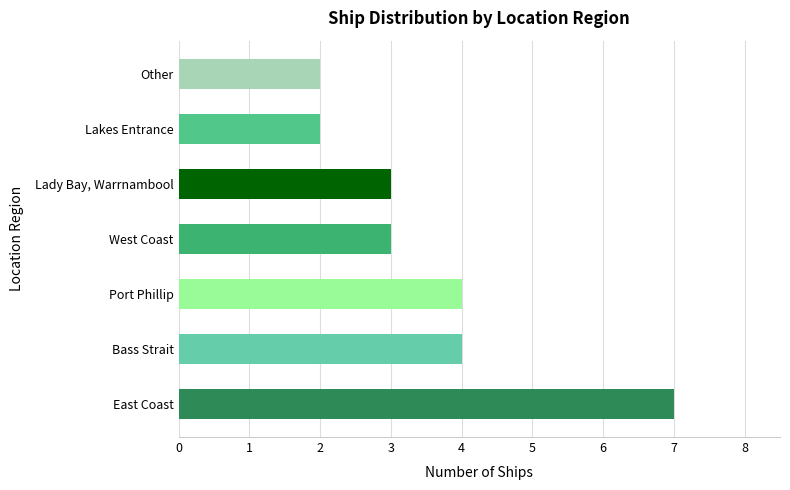

How many data points does each series have?

7